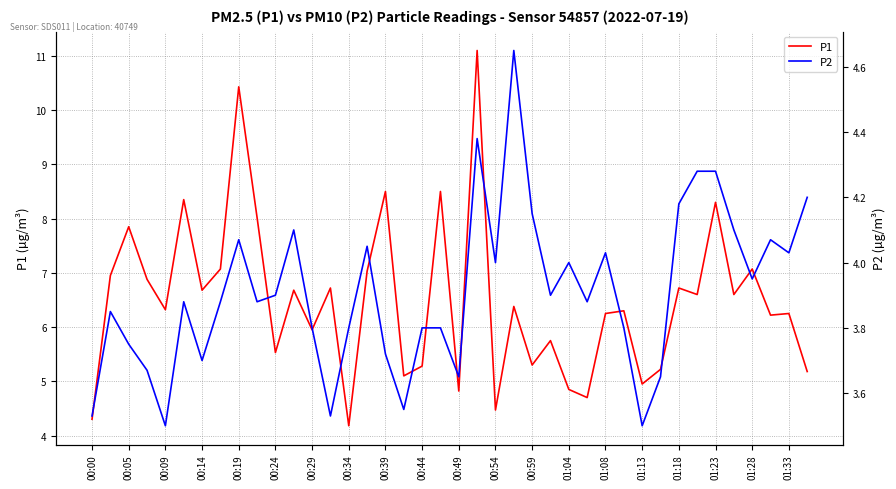

In P1, how many points are lower than both neighbors (excluding endpoints)?

14